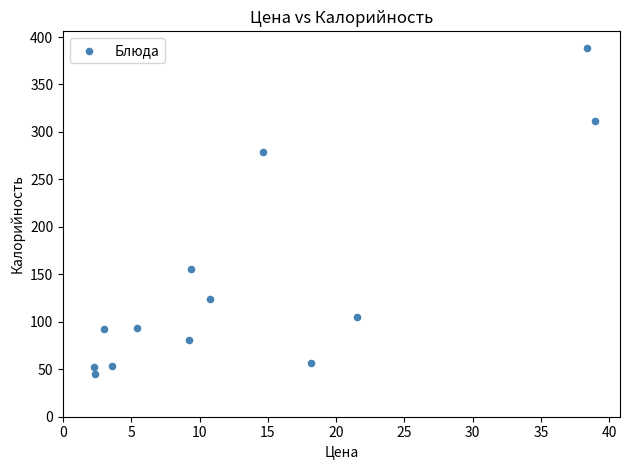

What is the range of X values (max minus min)?

36.7